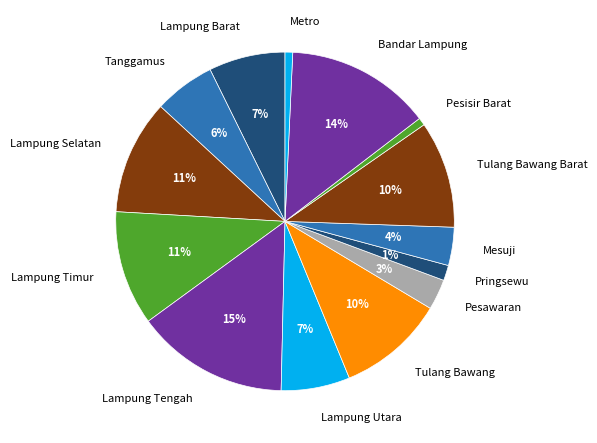

True or false: Metro accounts for 1% of the total.

True